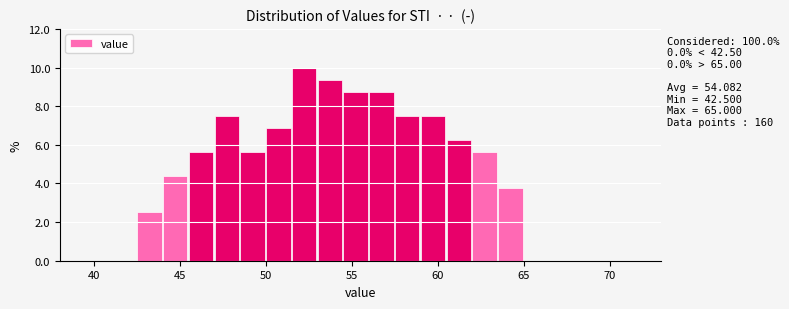

Around what value on the x-axis is the tallest bar? Give the approximate position of its centre, as read against the axis.

52.0